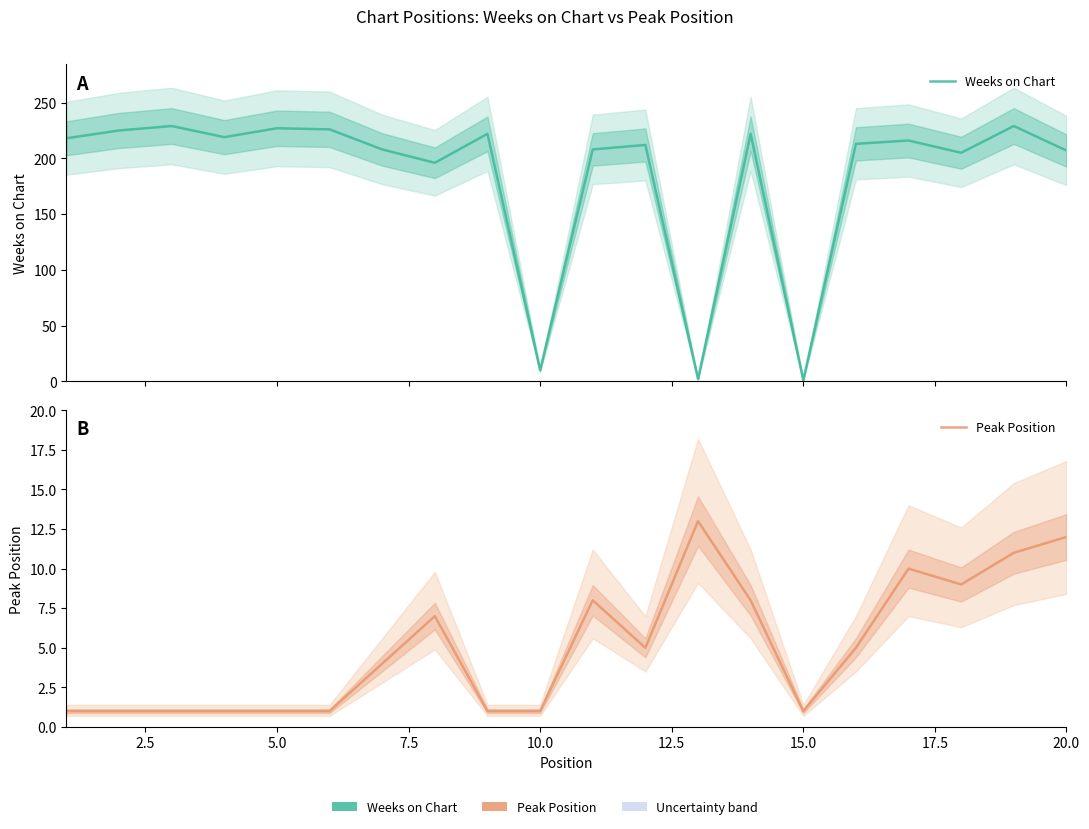

Which series has the widest spread of values?

Weeks on Chart